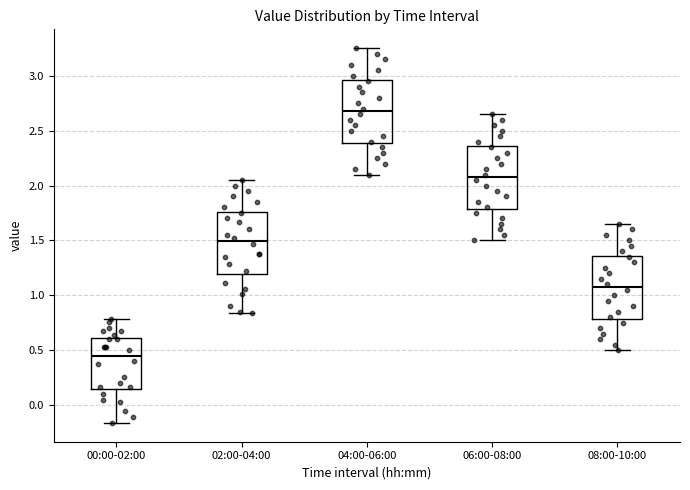

Which box's median line is the highest?

04:00-06:00